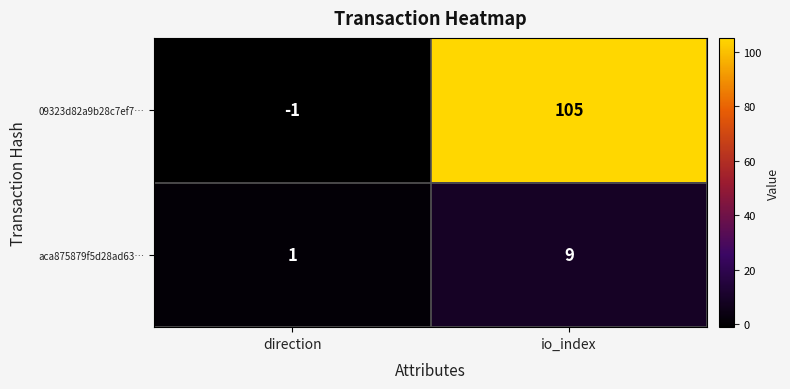

What is the difference between the 09323d82a9b28c7ef7… values at io_index and direction?

106